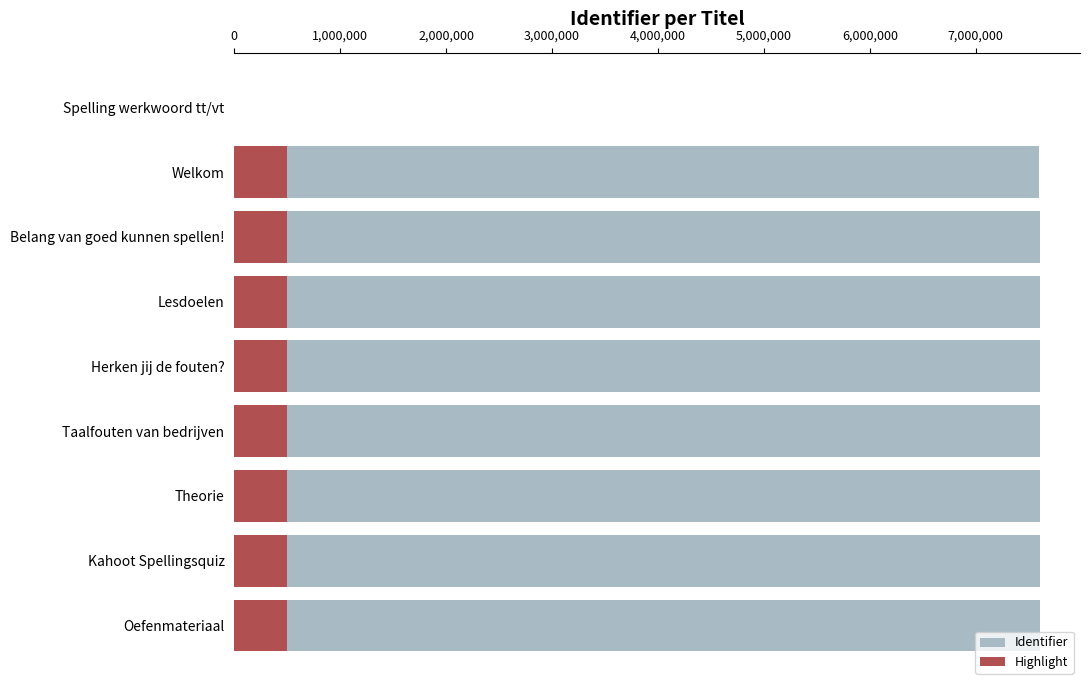

Rank the series at Taalfouten van bedrijven from lowest to highest value.

Highlight, Identifier